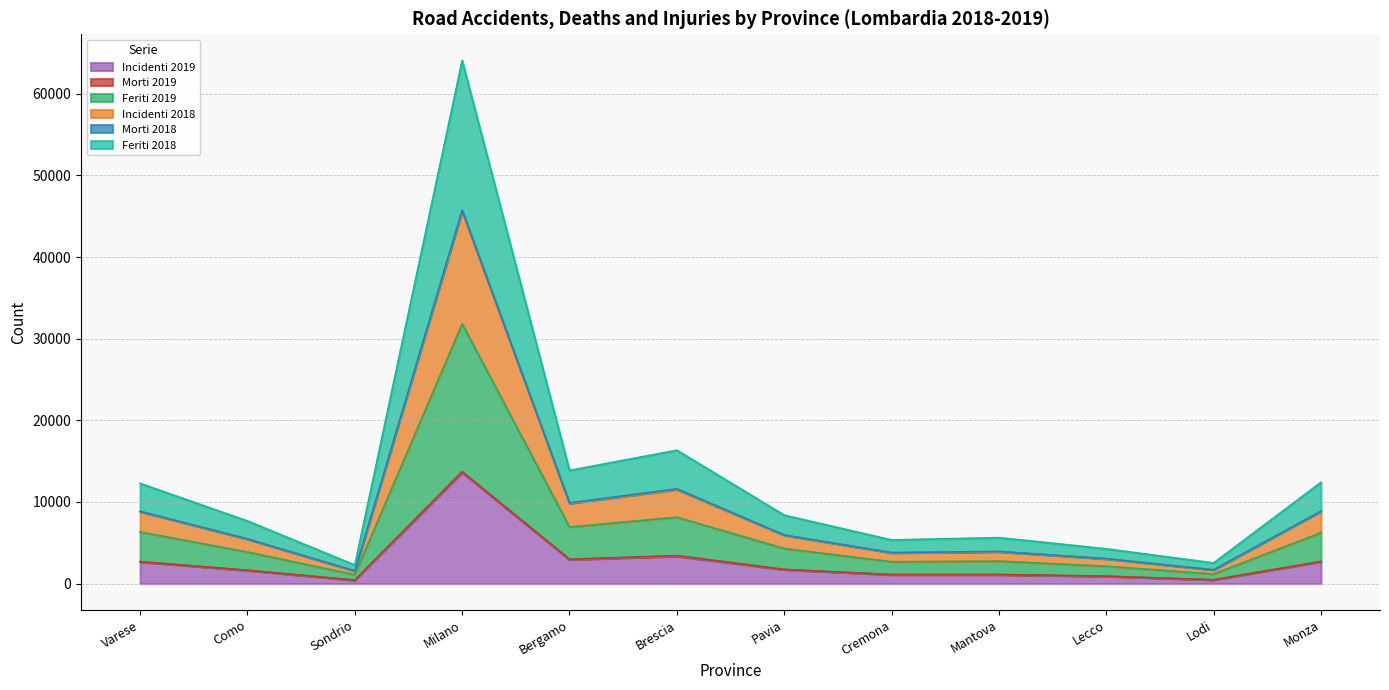

How many interior local valleys does the Incidenti 2018 series have?

4